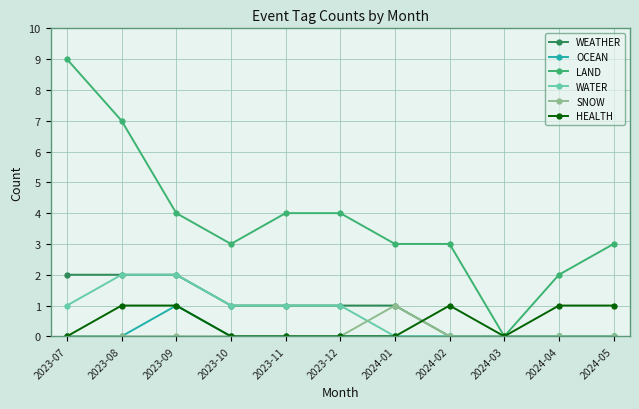

The WATER series shows 3 at 2023-08. True or false?

False